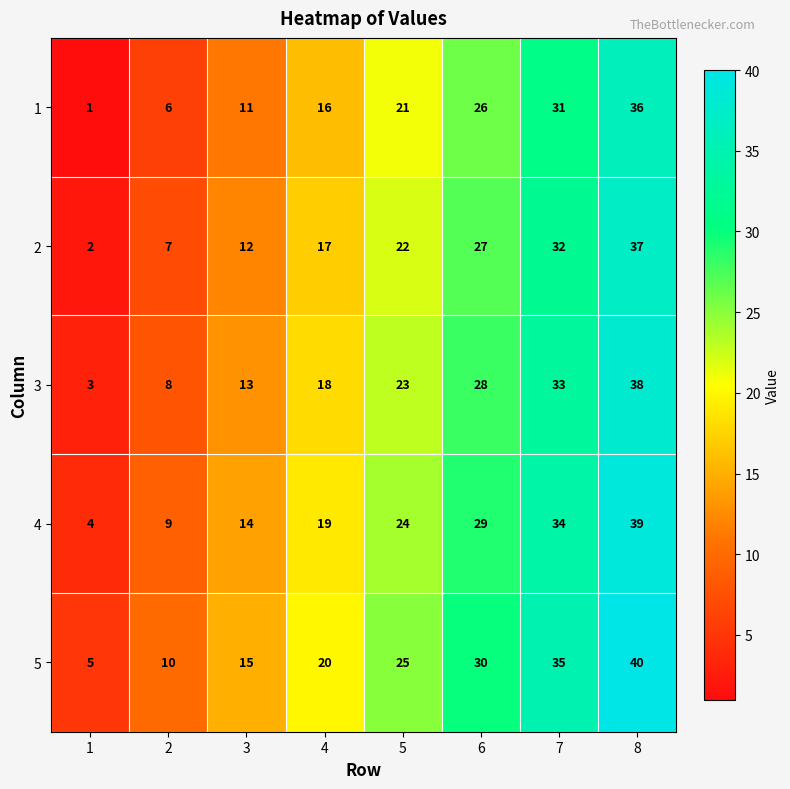

Which category has the highest value in the 4 series?

8